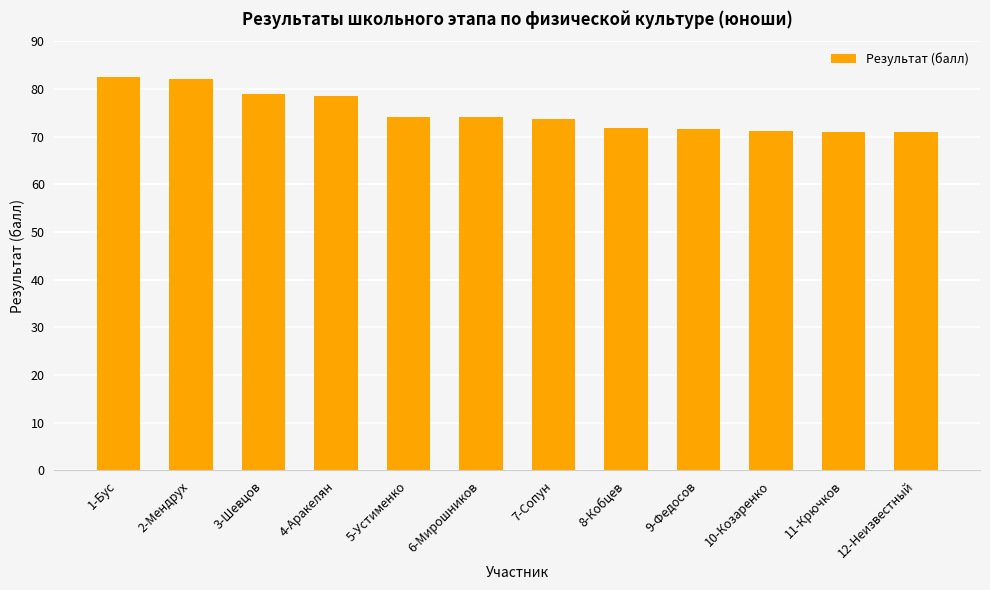

What is the maximum value shown in the chart?

82.5